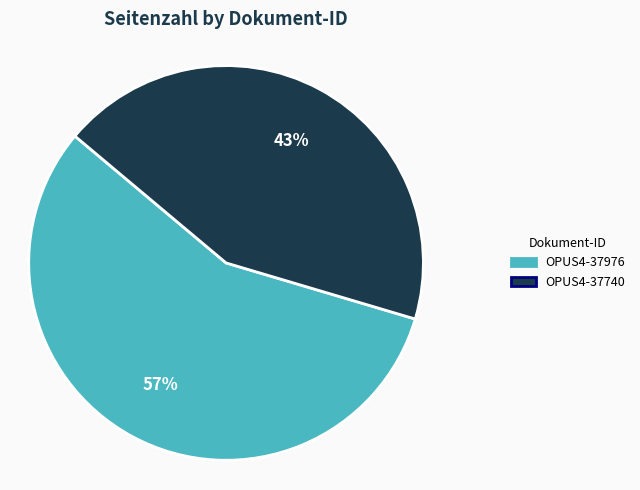

Rank the categories by value from lowest to highest.

OPUS4-37740, OPUS4-37976